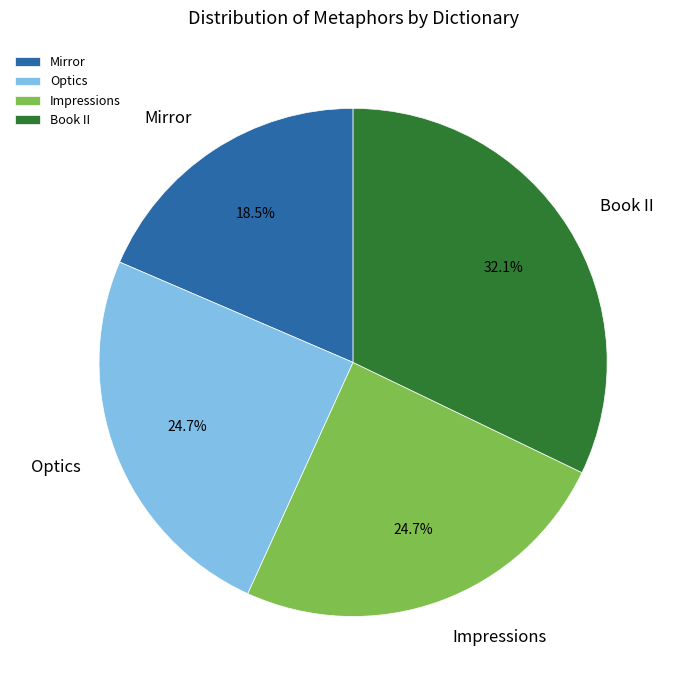

What is the ratio of the value at Mirror to the value at Book II?

0.6